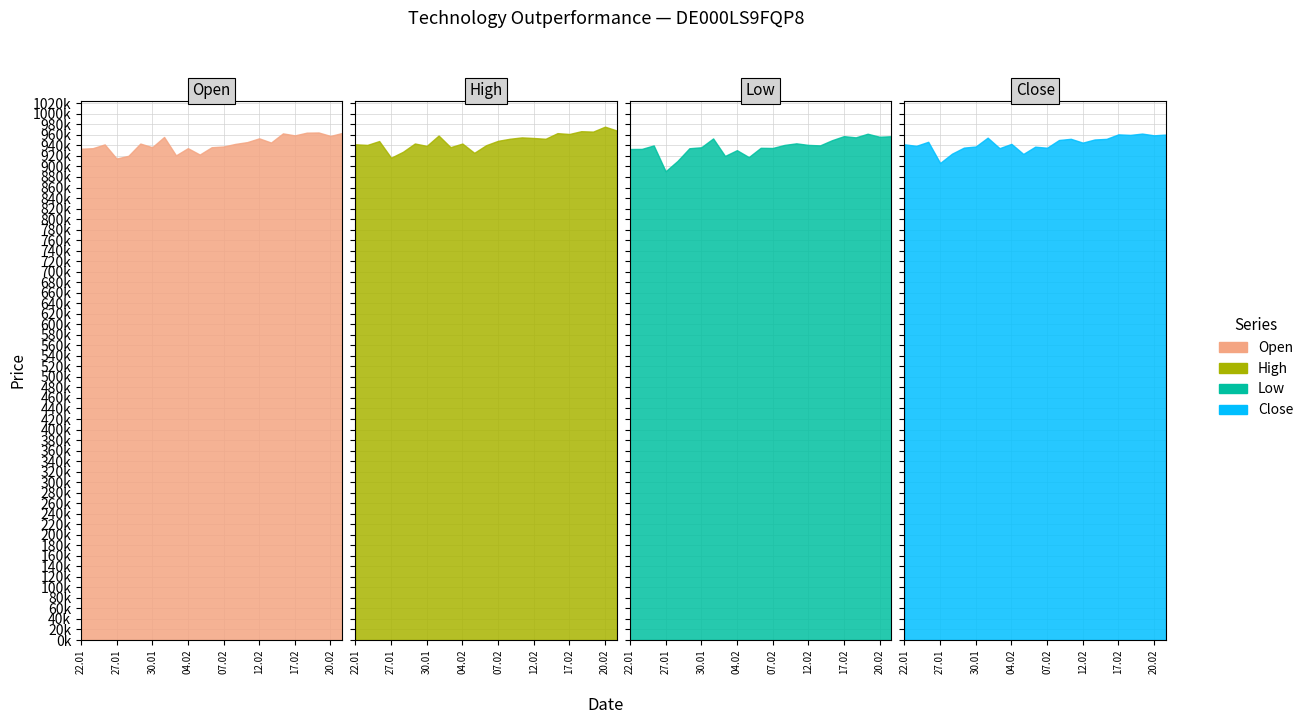

What is the sum of the Open values at 04.02 and 22.01?

1868407